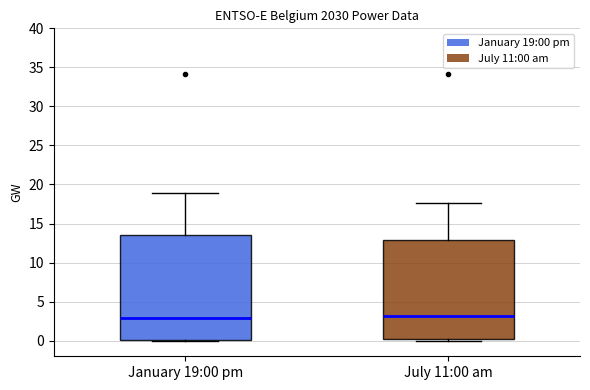

Which box is the tallest, from its lower edge to its upper edge?

January 19:00 pm